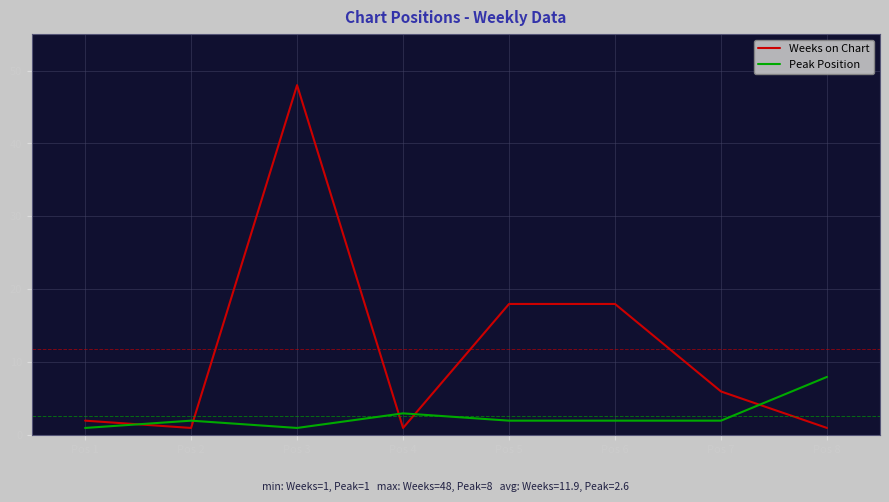

Reading left to right, list all the values displayed in this chart.

Weeks on Chart: Pos 1=2	Pos 2=1	Pos 3=48	Pos 4=1	Pos 5=18	Pos 6=18	Pos 7=6	Pos 8=1
Peak Position: Pos 1=1	Pos 2=2	Pos 3=1	Pos 4=3	Pos 5=2	Pos 6=2	Pos 7=2	Pos 8=8